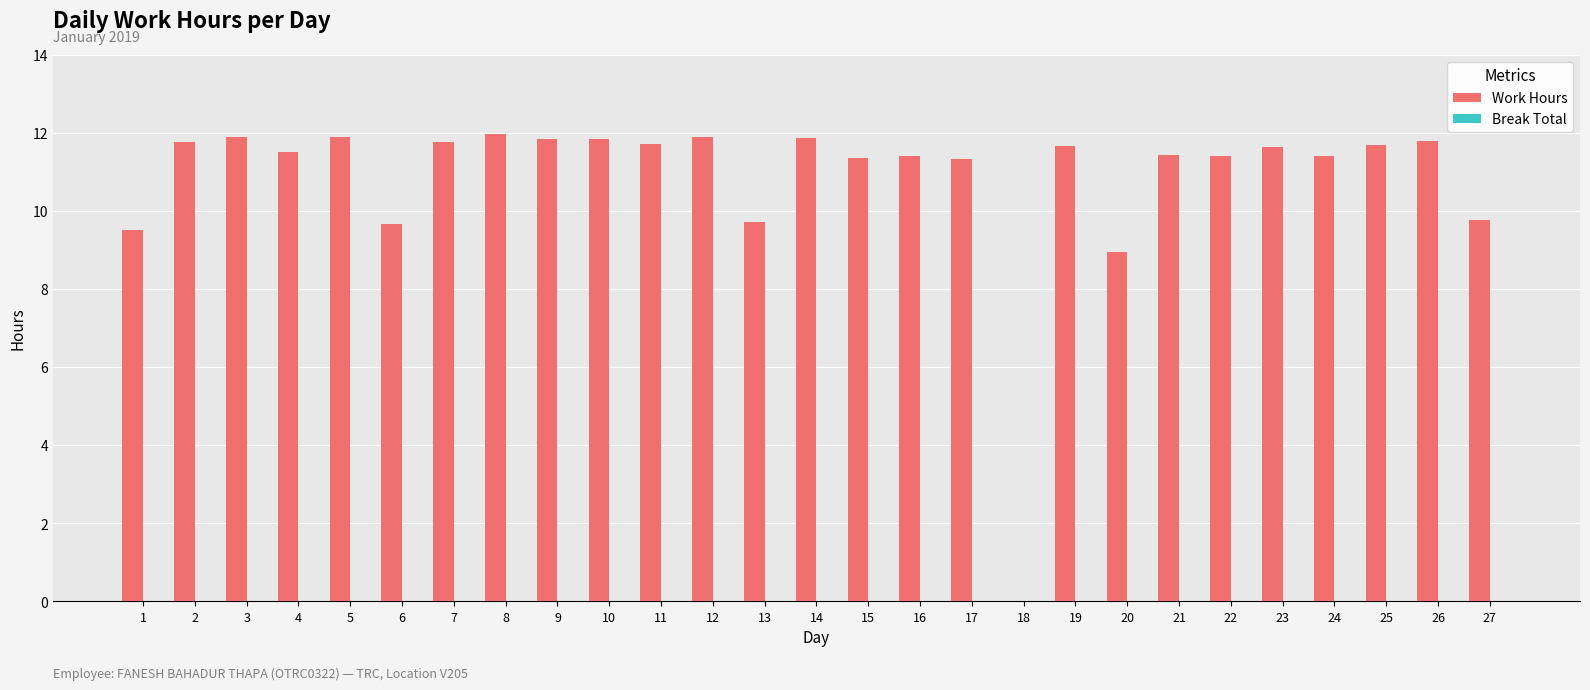

What is the sum of all values?

292.8